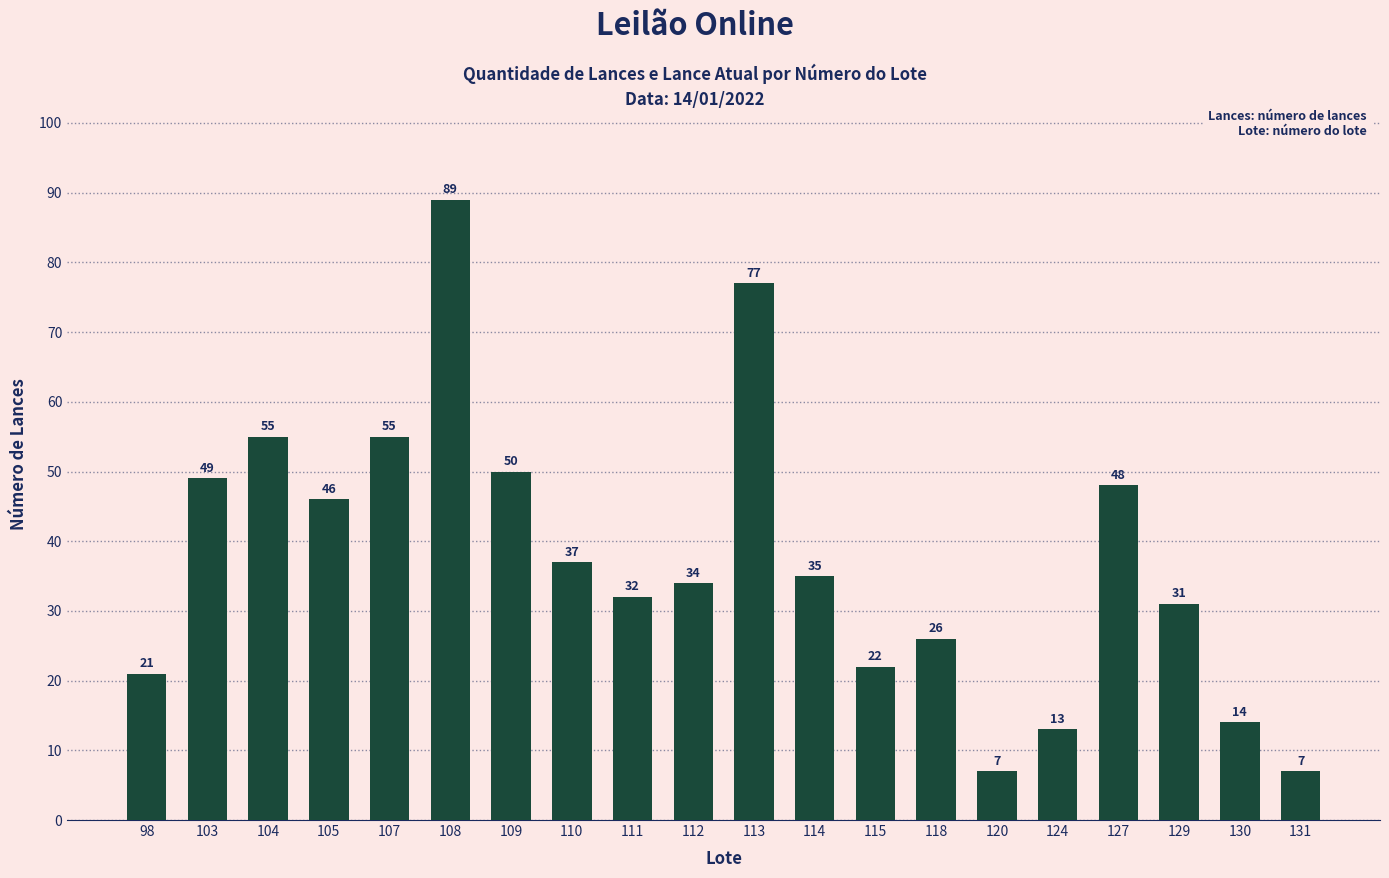

What is the difference between the values at 131 and 109?

43